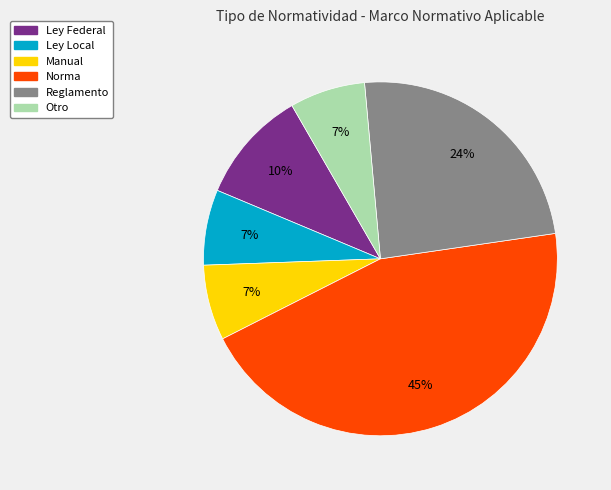

Does any single category account for the majority?

No